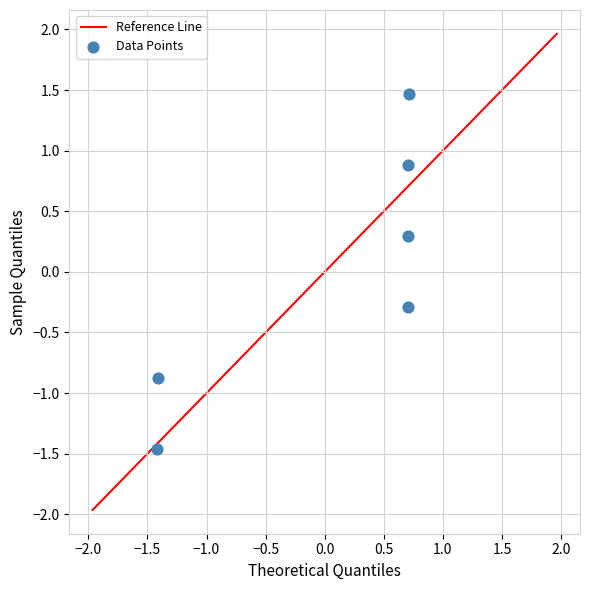

What is the range of X values (max minus min)?

2.1